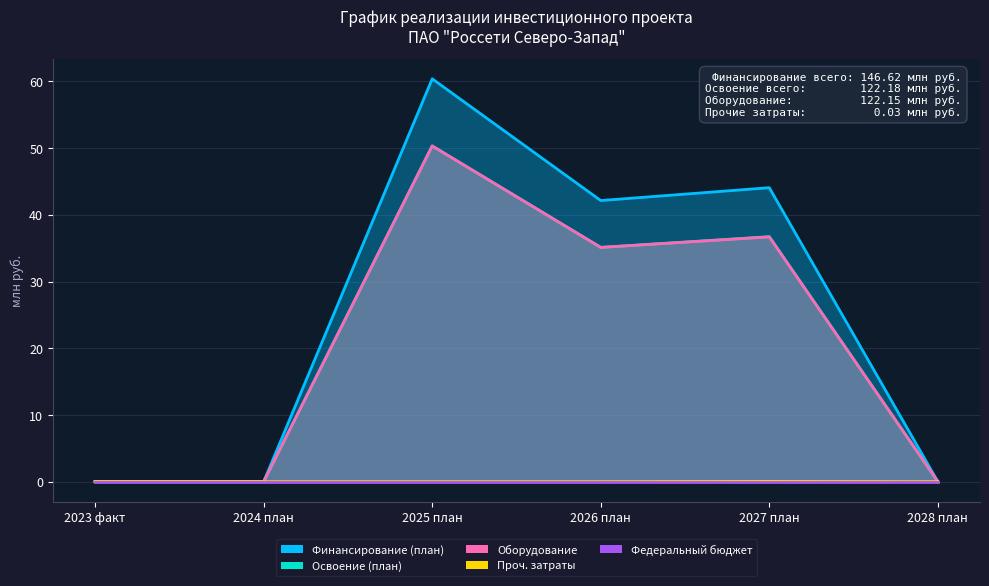

How many interior local valleys does the Финансирование (план) series have?

1